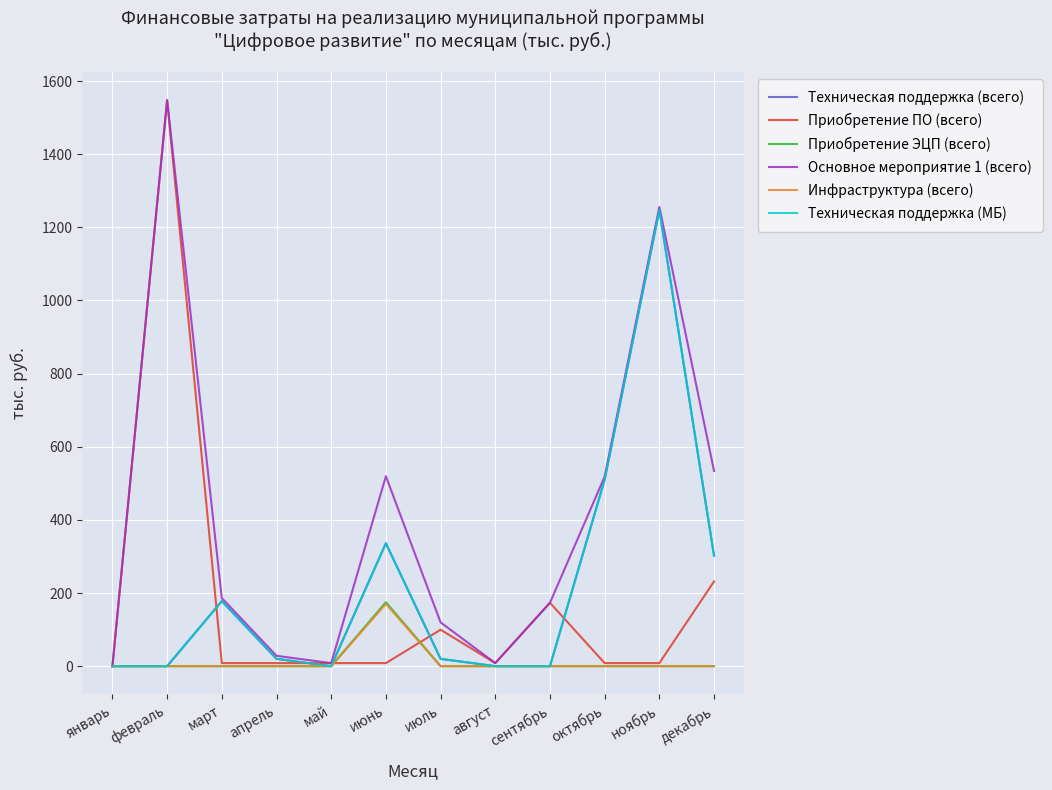

Reading left to right, transcribe all the data shown in this chart.

Техническая поддержка (всего): январь=0.0	февраль=0.0	март=177.8	апрель=20.0	май=0.0	июнь=336.0	июль=20.0	август=0.0	сентябрь=0.0	октябрь=510.0	ноябрь=1247.4	декабрь=302.0
Приобретение ПО (всего): январь=0.0	февраль=1547.8	март=8.3	апрель=8.3	май=8.3	июнь=8.3	июль=99.7	август=8.3	сентябрь=173.3	октябрь=8.3	ноябрь=8.3	декабрь=231.7
Приобретение ЭЦП (всего): январь=0.0	февраль=0.0	март=0.0	апрель=0.0	май=0.0	июнь=175.0	июль=0.0	август=0.0	сентябрь=0.0	октябрь=0.0	ноябрь=0.0	декабрь=0.0
Основное мероприятие 1 (всего): январь=0.0	февраль=1547.8	март=186.2	апрель=28.3	май=8.3	июнь=519.3	июль=119.7	август=8.3	сентябрь=173.3	октябрь=518.3	ноябрь=1255.7	декабрь=533.7
Инфраструктура (всего): январь=0.0	февраль=0.0	март=0.0	апрель=0.0	май=0.0	июнь=170.0	июль=0.0	август=0.0	сентябрь=0.0	октябрь=0.0	ноябрь=0.0	декабрь=0.0
Техническая поддержка (МБ): январь=0.0	февраль=0.0	март=177.8	апрель=20.0	май=0.0	июнь=336.0	июль=20.0	август=0.0	сентябрь=0.0	октябрь=510.0	ноябрь=1247.4	декабрь=302.0